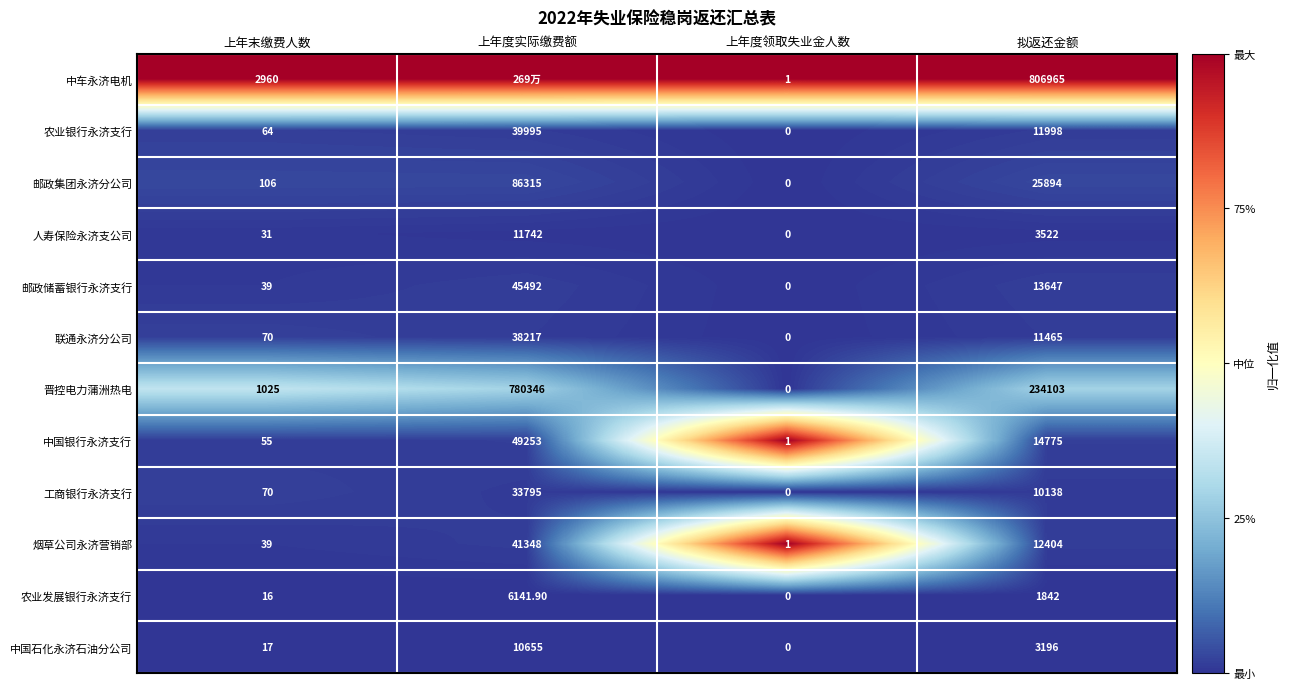

What is the average value of the 工商银行永济支行 series?

11000.8